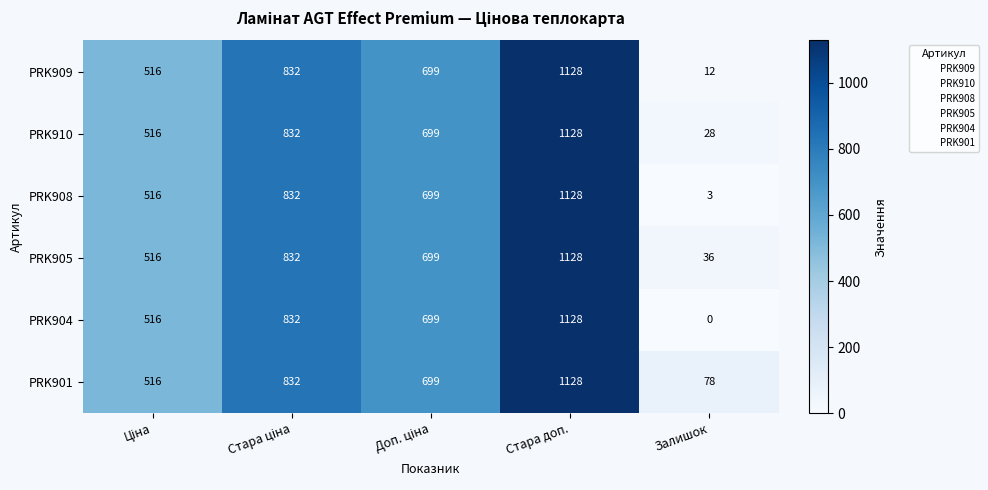

Is it true that PRK908 equals 1128 at Стара доп.?

True